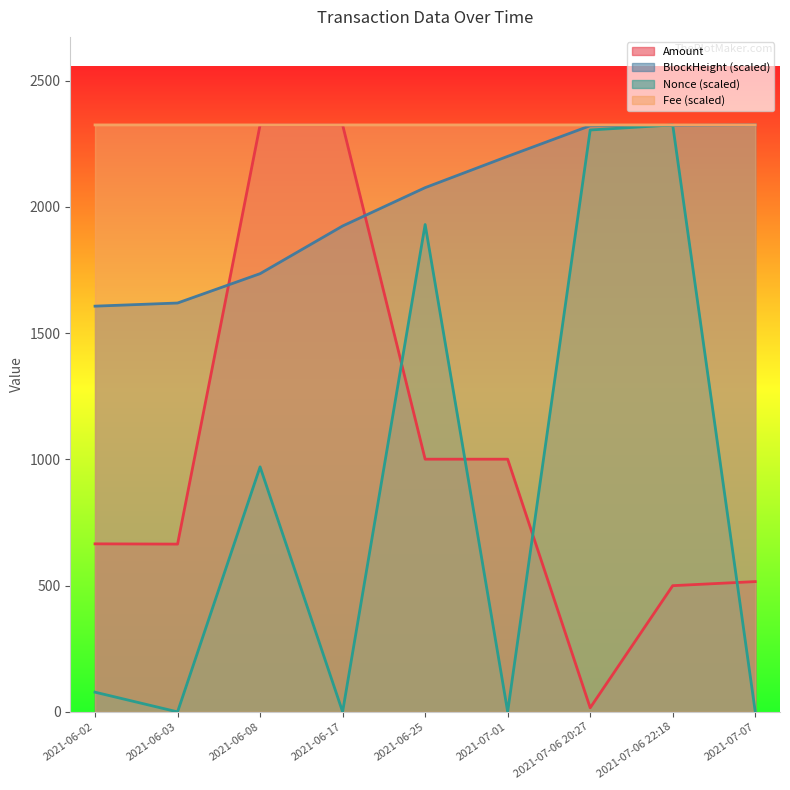

How many interior local valleys does the Amount series have?

2